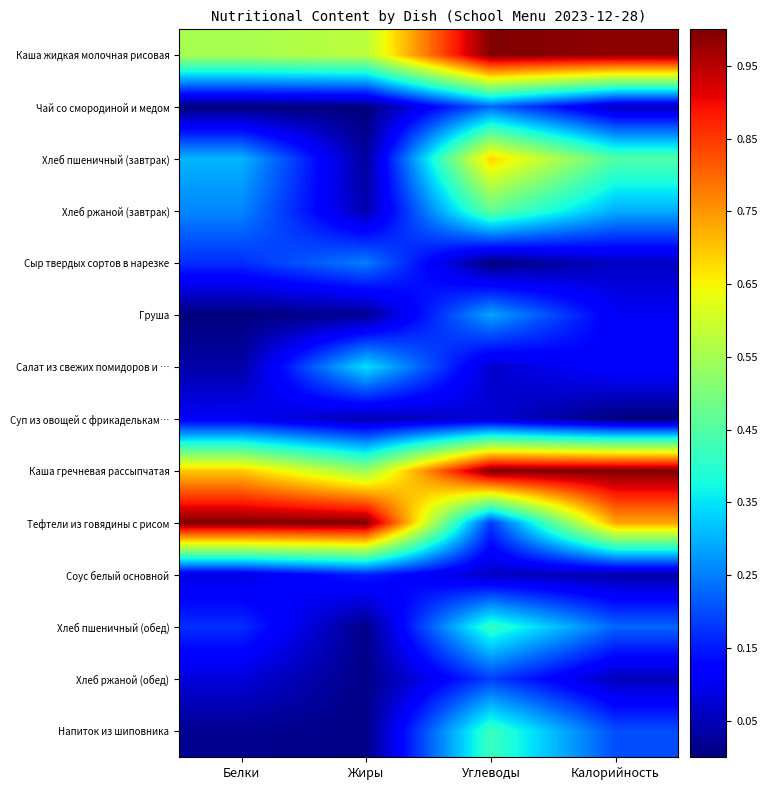

Which category has the highest value across all series?

Углеводы